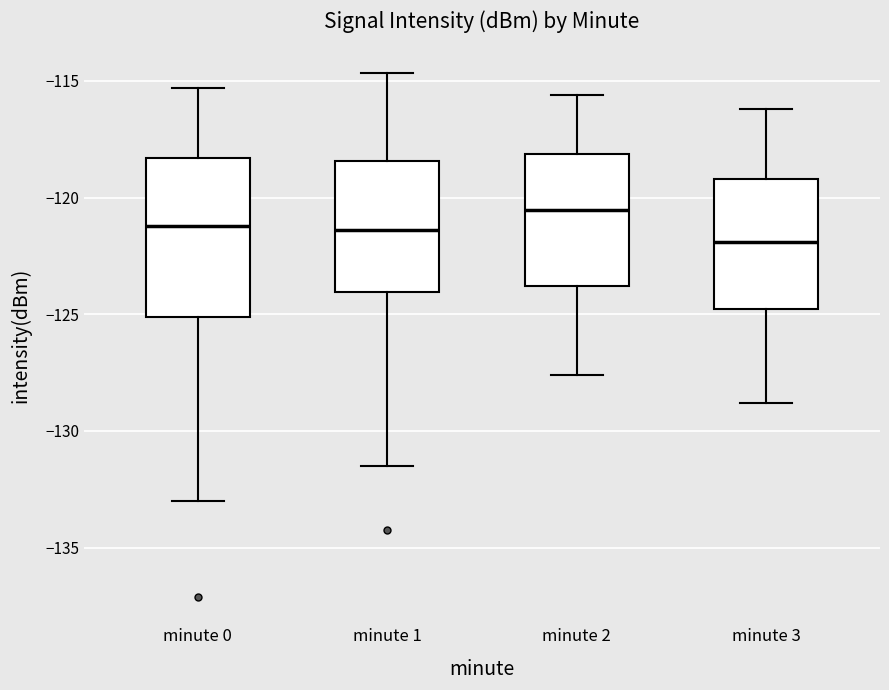

Where does the median line of the box for minute 2 sit on the y-axis? The values are not printed on the chart, so give them approximately, as read against the axis.

-120.5